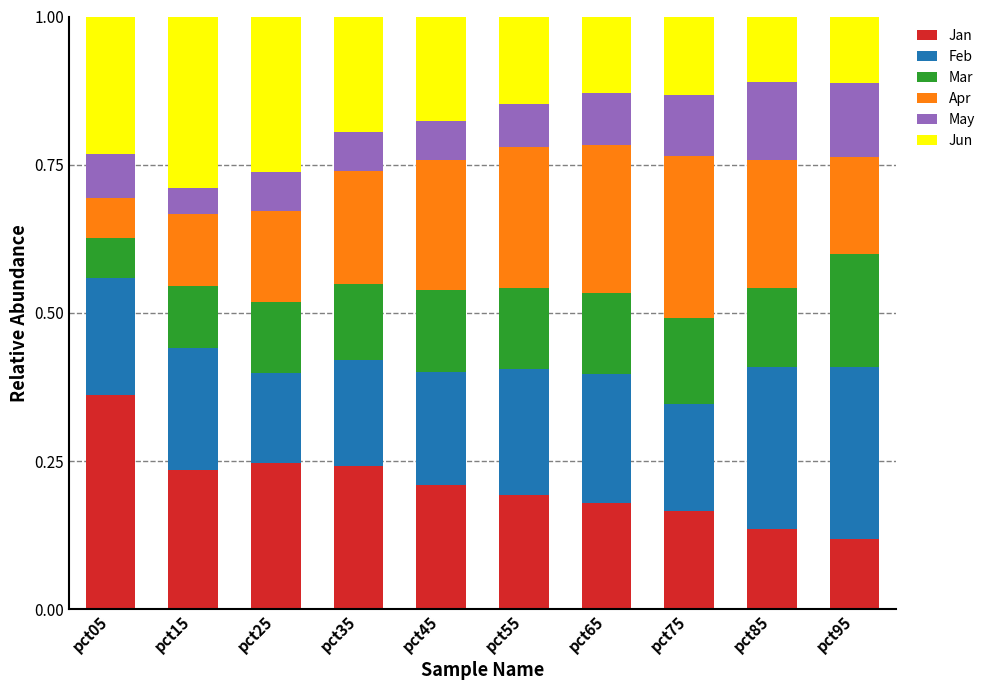

At which label does Jan reach its peak?

pct05